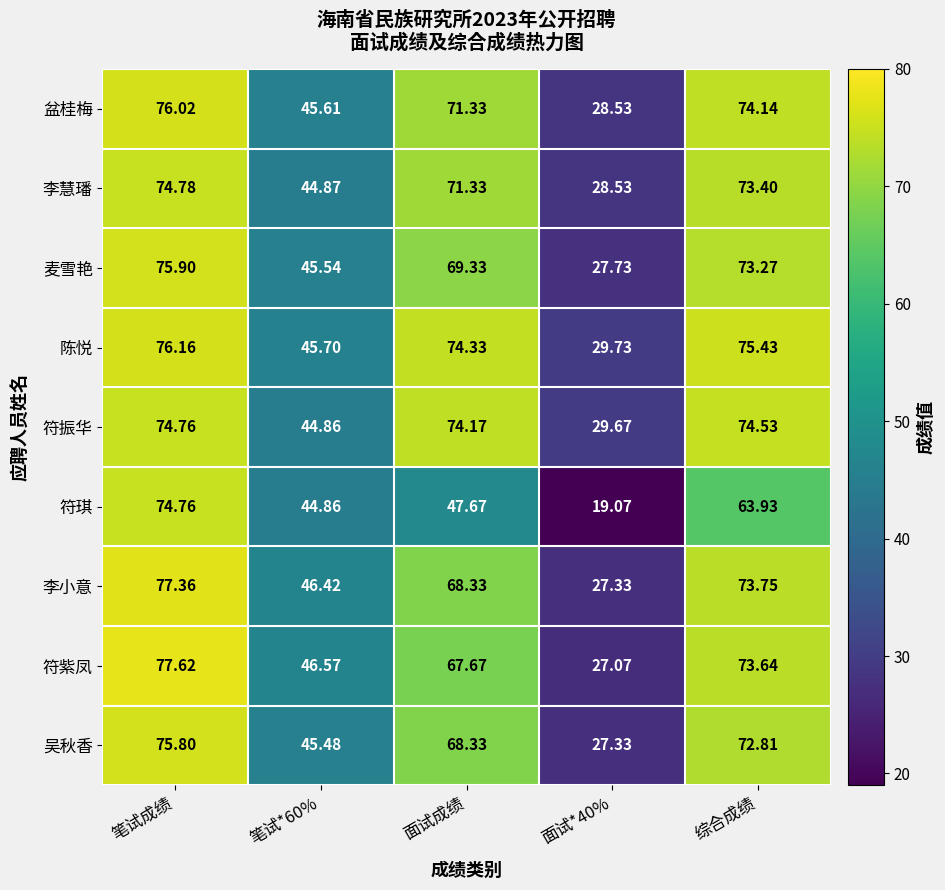

What is the spread (max minus min) of values at 面试成绩?

26.7